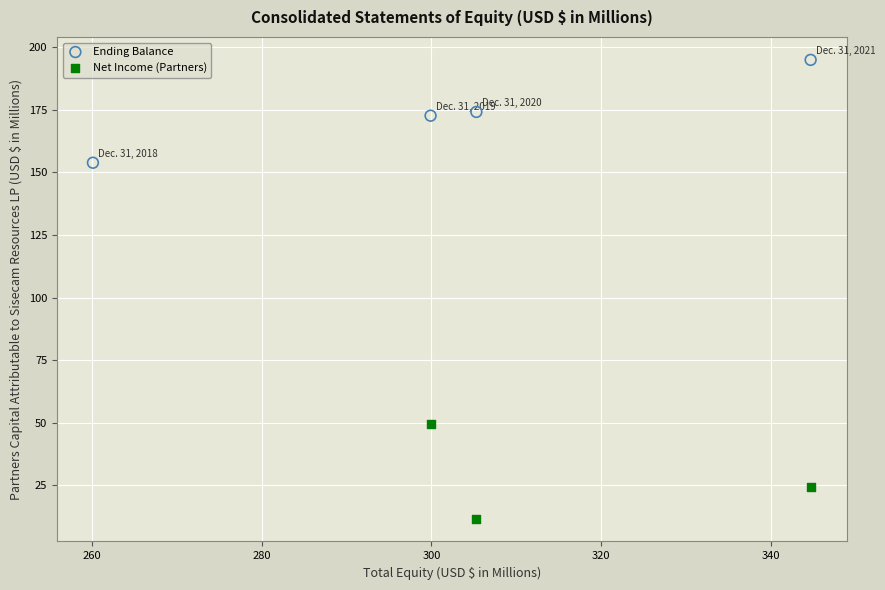

Which series contains the lowest Y value?

Net Income (Partners)